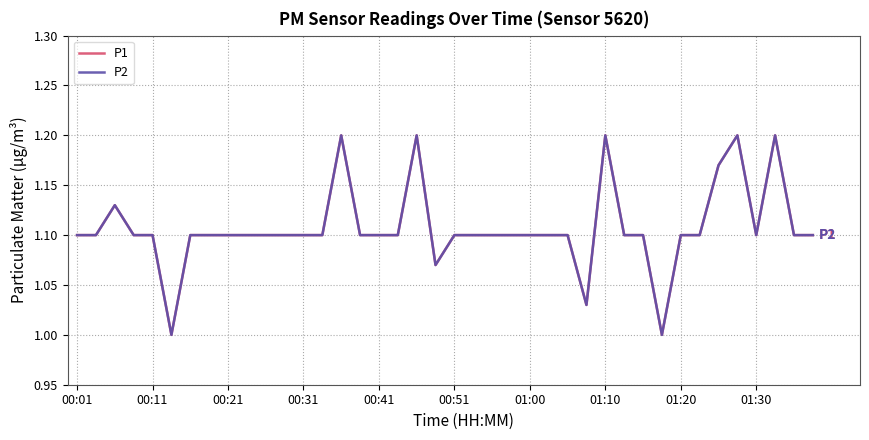

Is this an area chart (filled region under the line)?

No